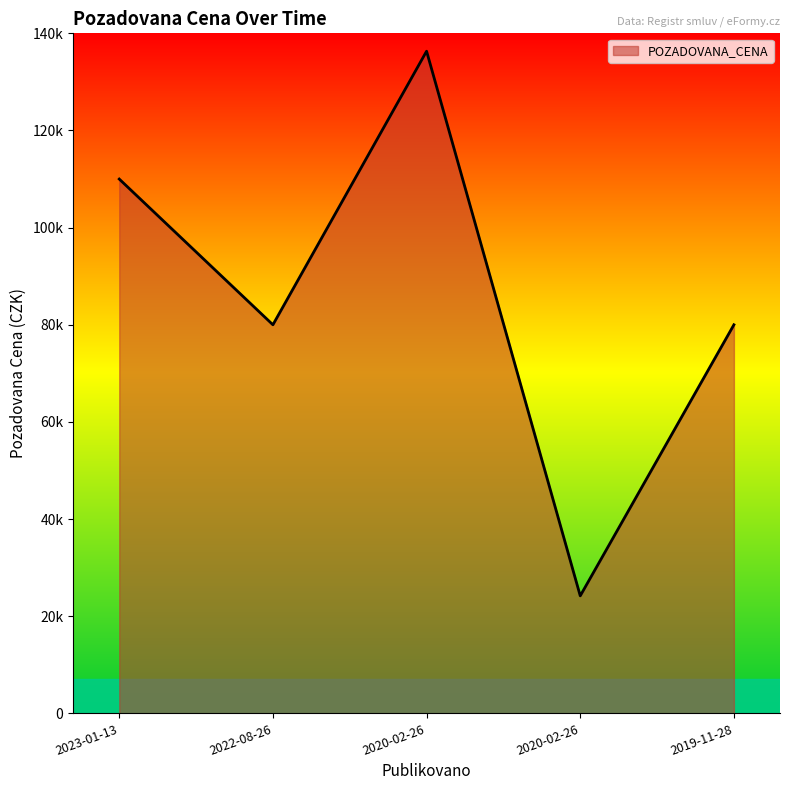

Rank the categories by value from highest to lowest.

2020-02-26, 2023-01-13, 2022-08-26, 2019-11-28, 2020-02-26